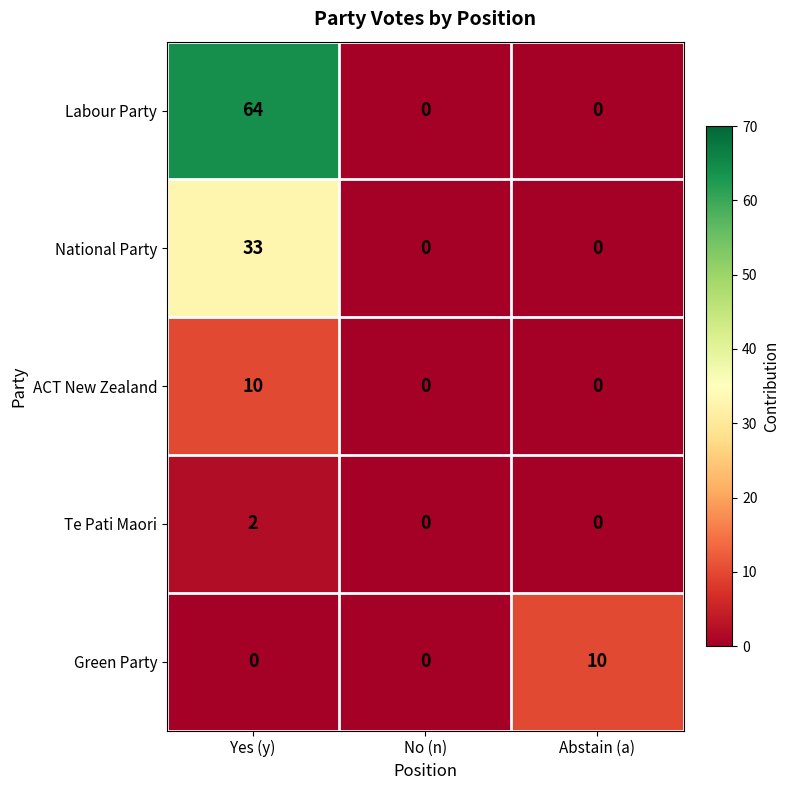

At Yes (y), list the series in order from largest to smallest.

Labour Party, National Party, ACT New Zealand, Te Pati Maori, Green Party